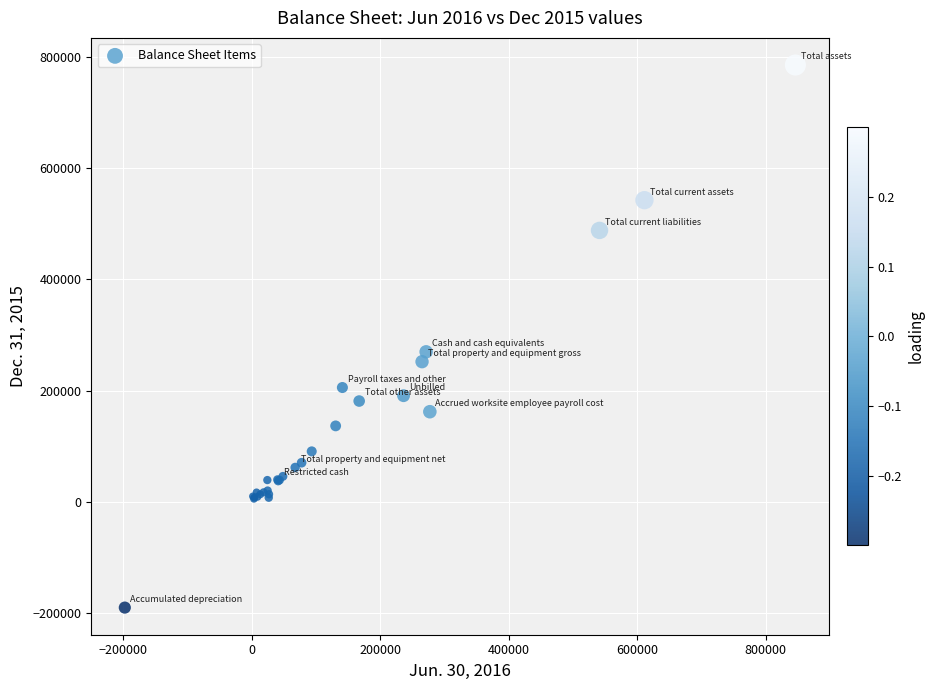

What Y value in the scatter plot is closest to 297424?

269538